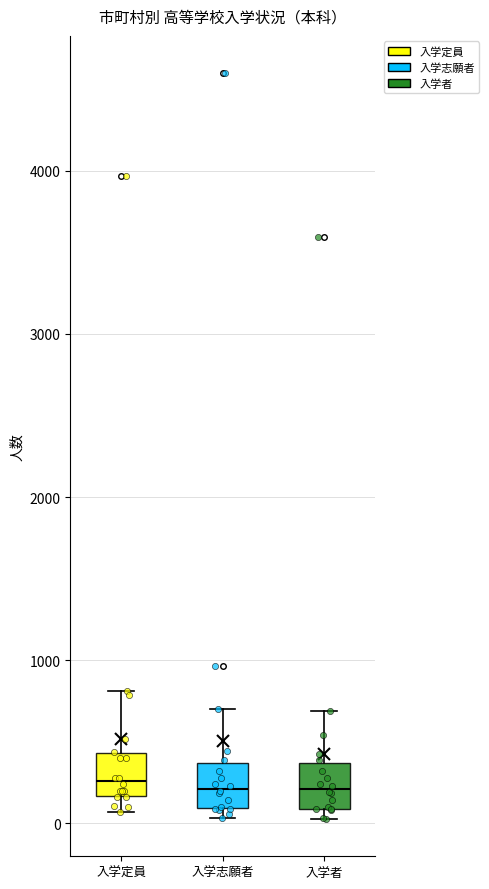

Where does the upper whisker of the box for 入学者 end on the y-axis? The values are not printed on the chart, so give them approximately, as read against the axis.

700